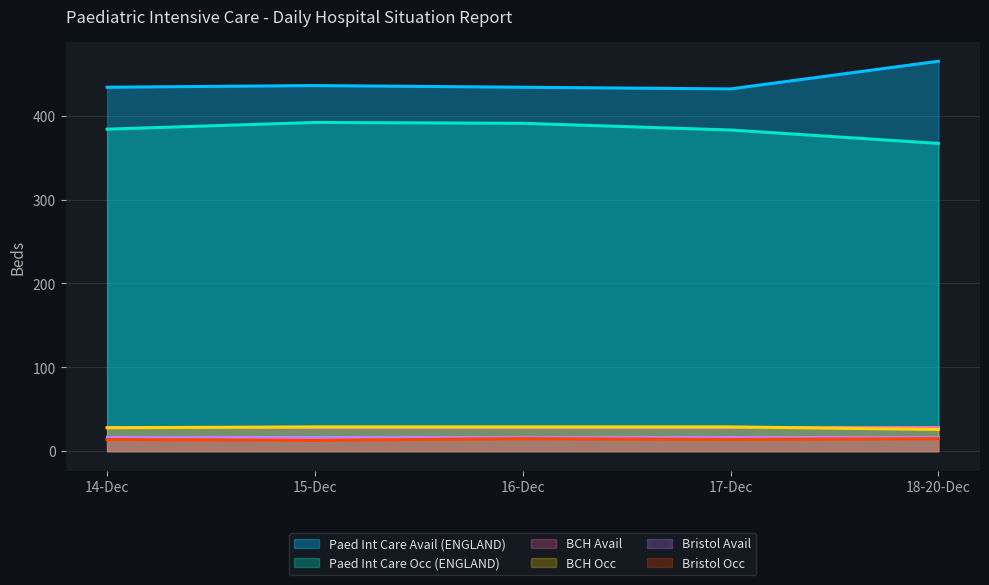

Which has a higher value, 14-Dec or 18-20-Dec?

18-20-Dec